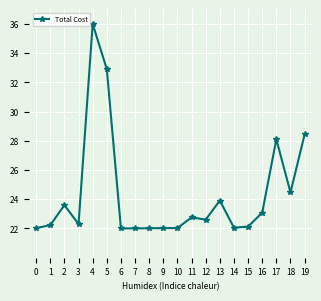

Approximately how many times larger is the value at 15 compared to 17?

0.8